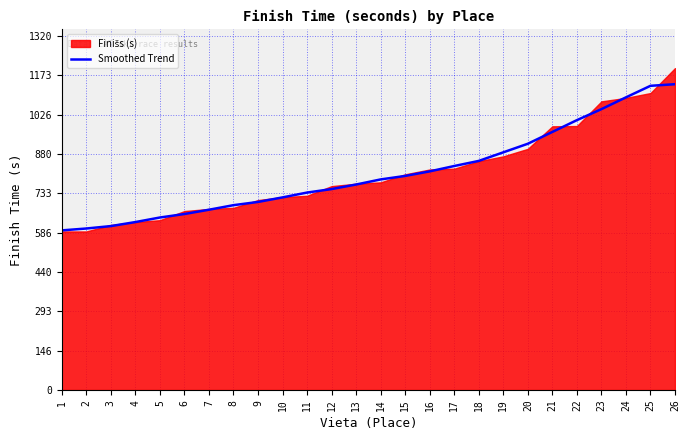

What is the change in value from 3 to 17?

+224